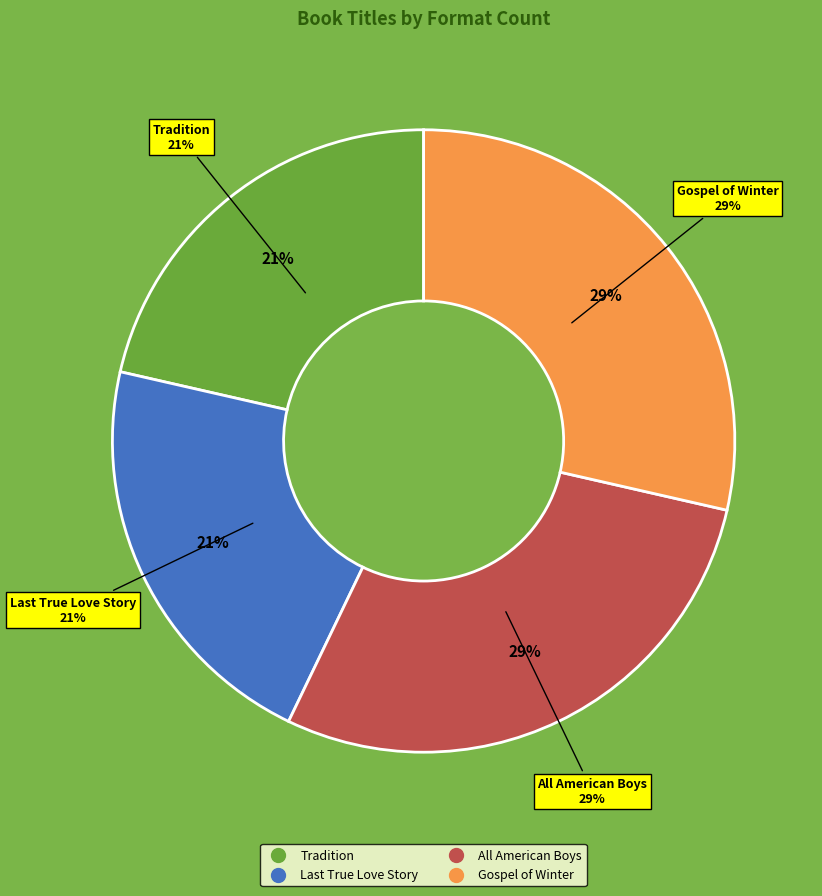

Is there a majority slice in this chart?

No